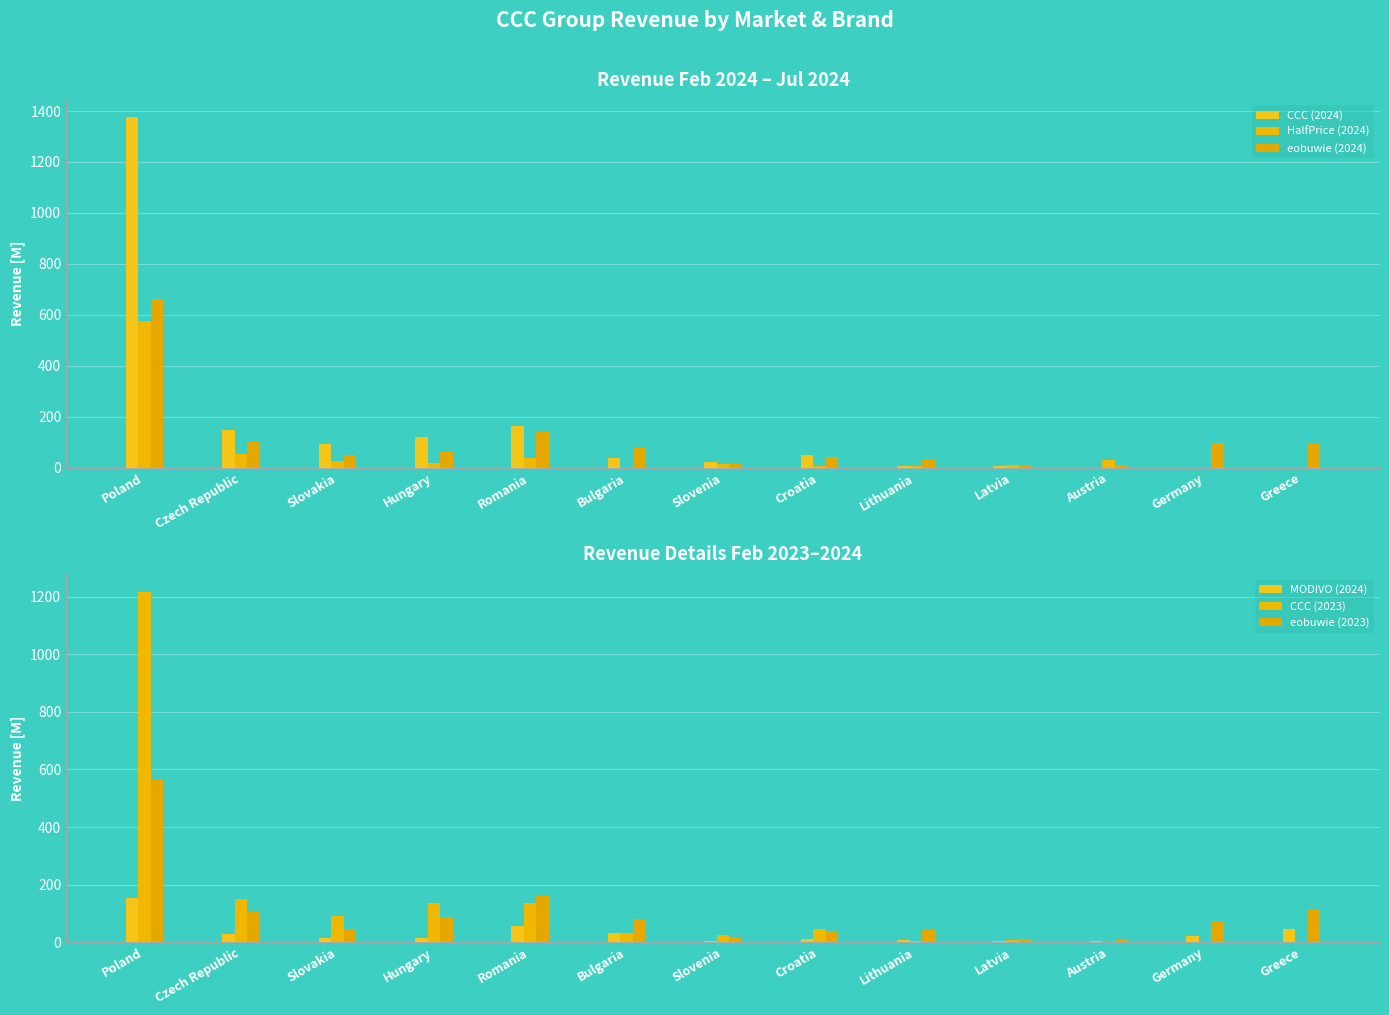

Which series has the largest range (max minus min)?

CCC (2024)